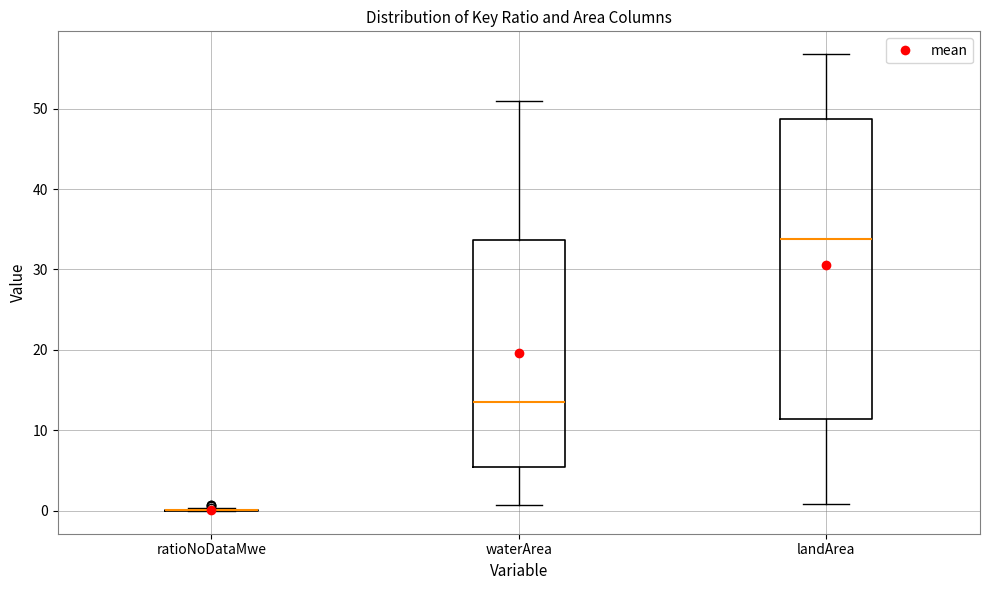

Which box is the tallest, from its lower edge to its upper edge?

landArea